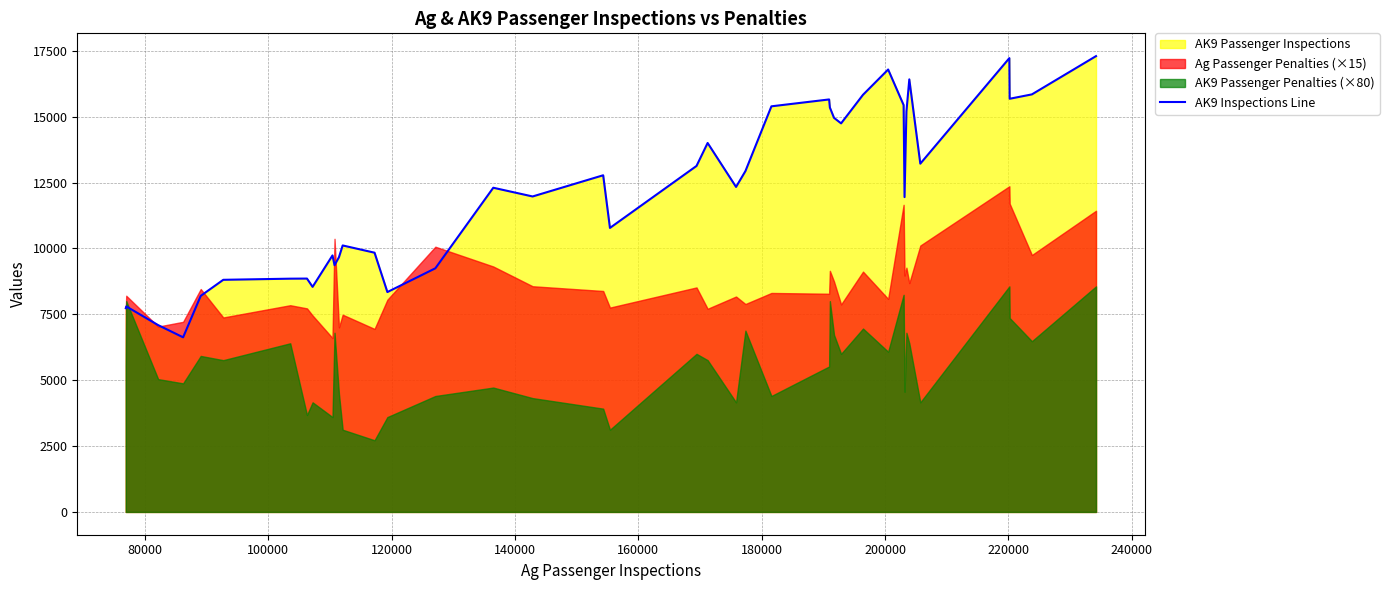

Count the number of values greater than 12334.

19